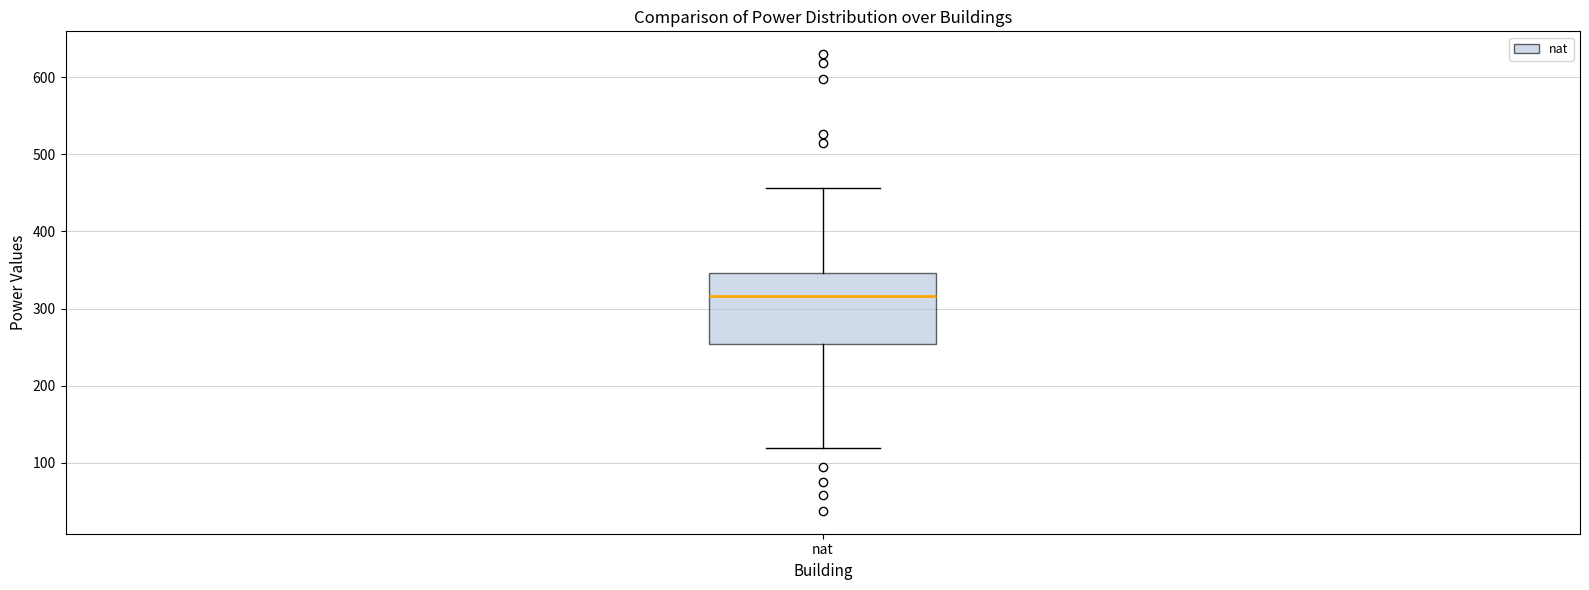

Where does the lower whisker of the box for nat end on the y-axis? The values are not printed on the chart, so give them approximately, as read against the axis.

120